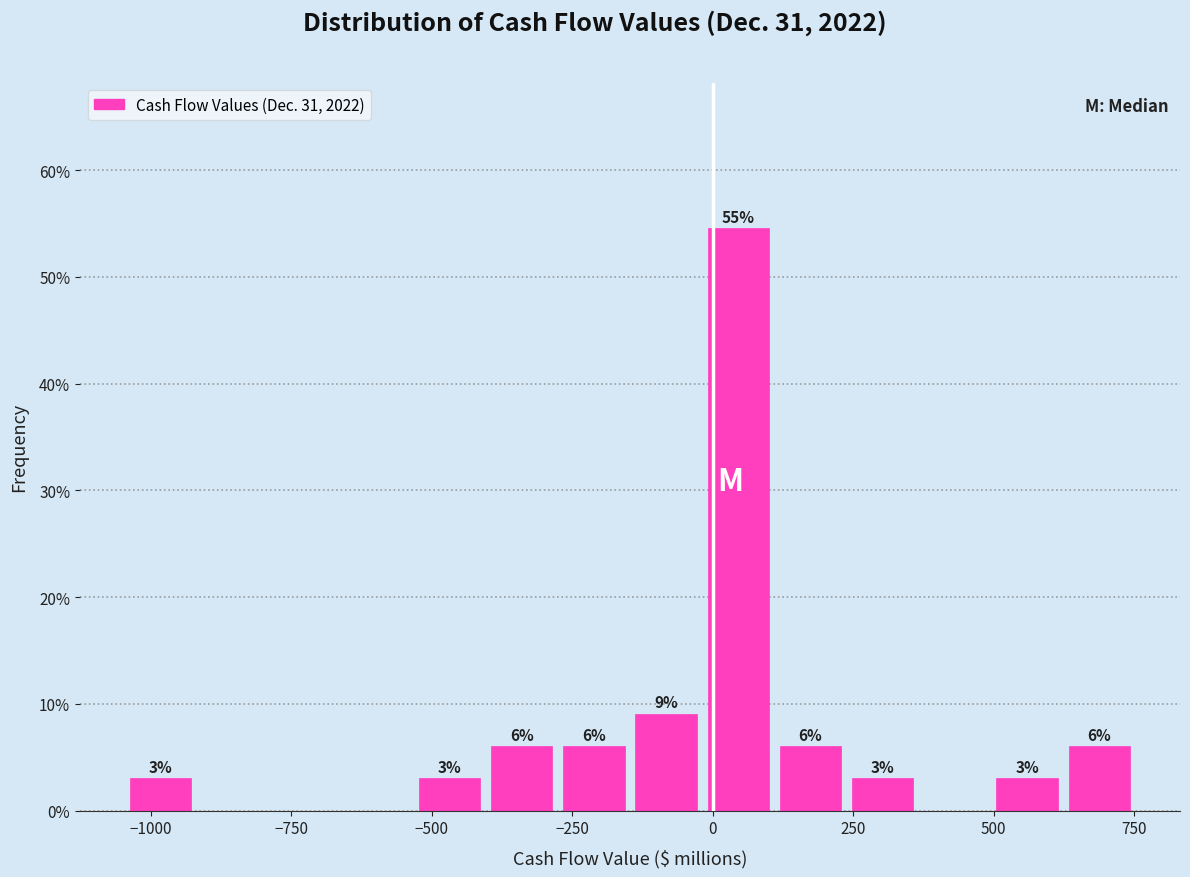

Around what value on the x-axis is the tallest bar? Give the approximate position of its centre, as read against the axis.

50